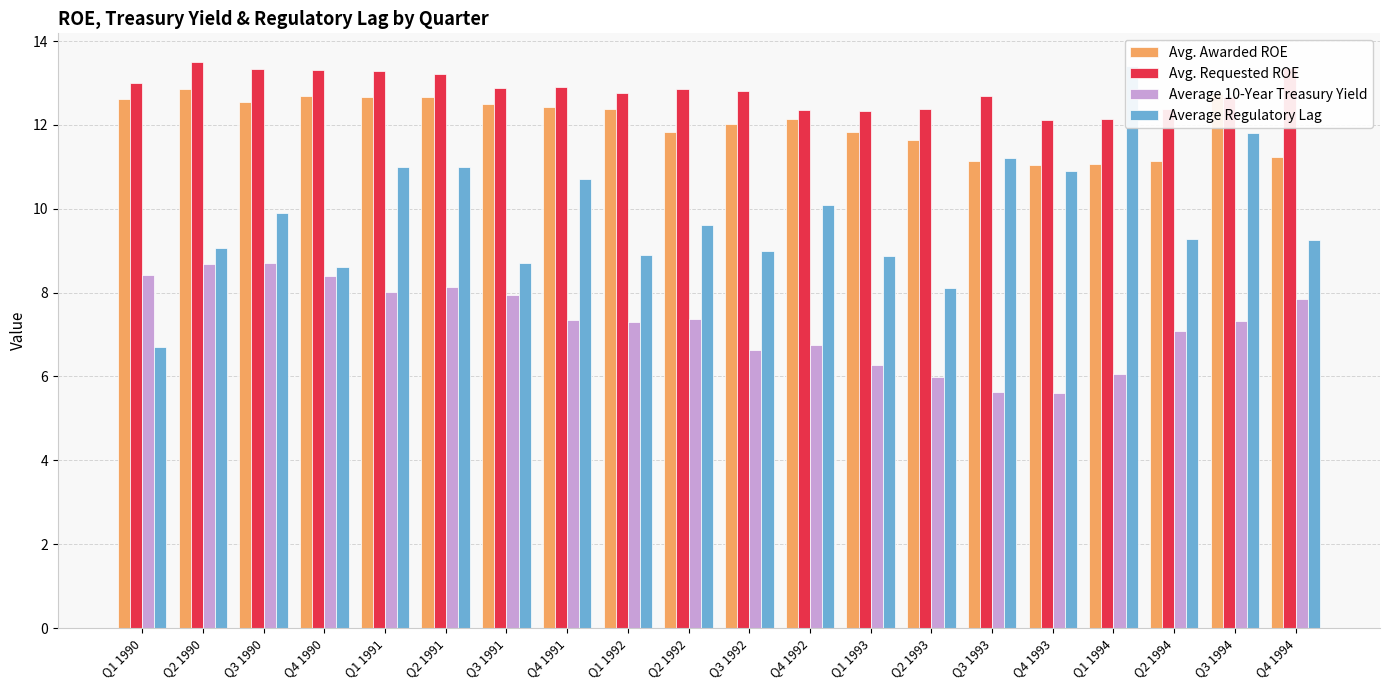

At which label does Avg. Awarded ROE reach its minimum?

Q4 1993